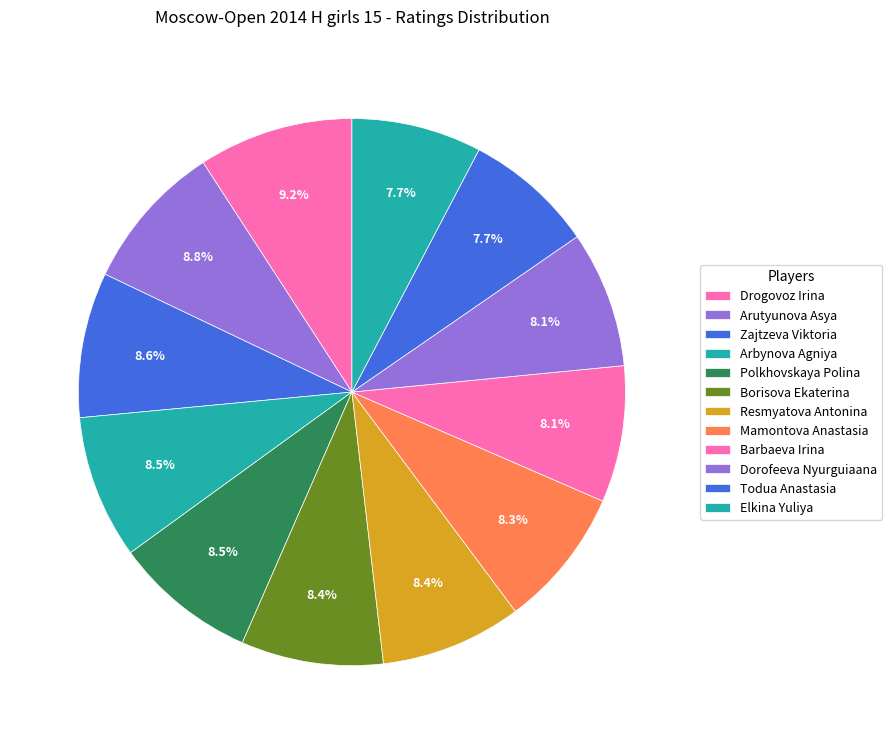

How many slices are in this pie chart?

12